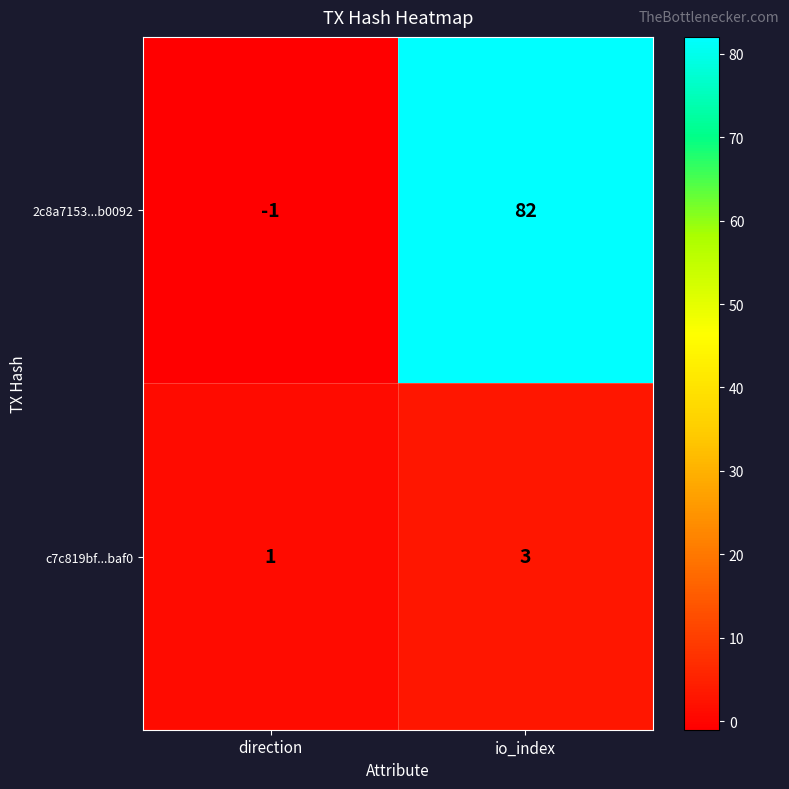

Which series has the largest total across all categories?

2c8a7153...b0092